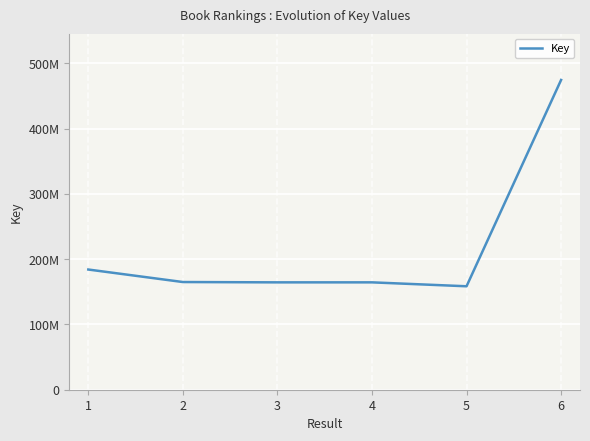

The chart shows a value of 164426658 at 4. True or false?

True